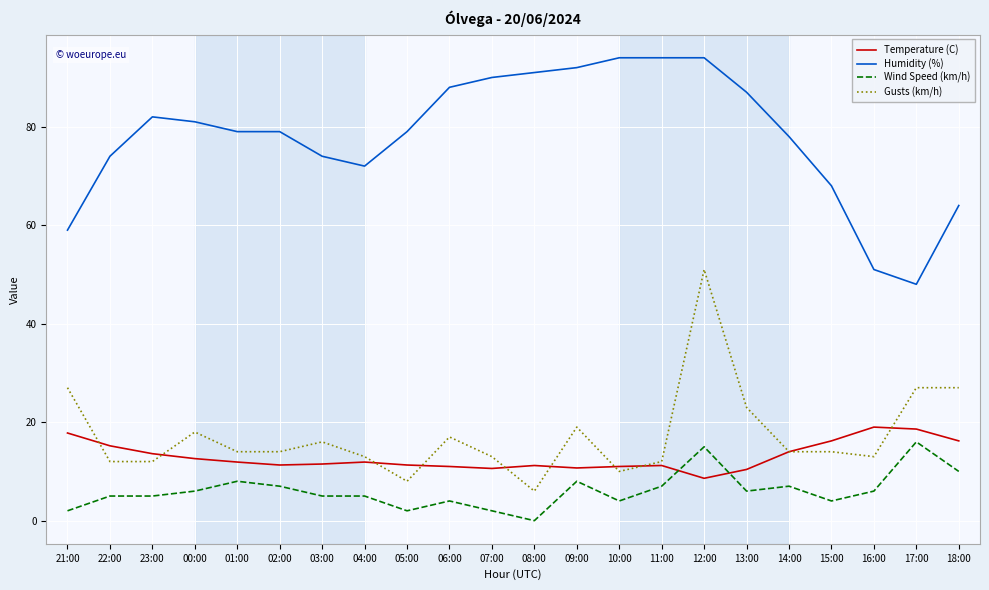

What is the maximum value shown in the chart?

94.0